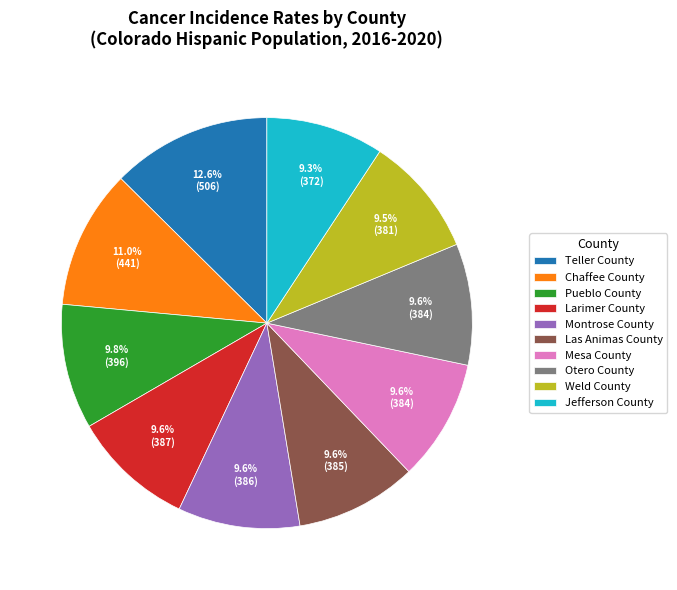

Which category has the biggest portion of the pie?

Teller County